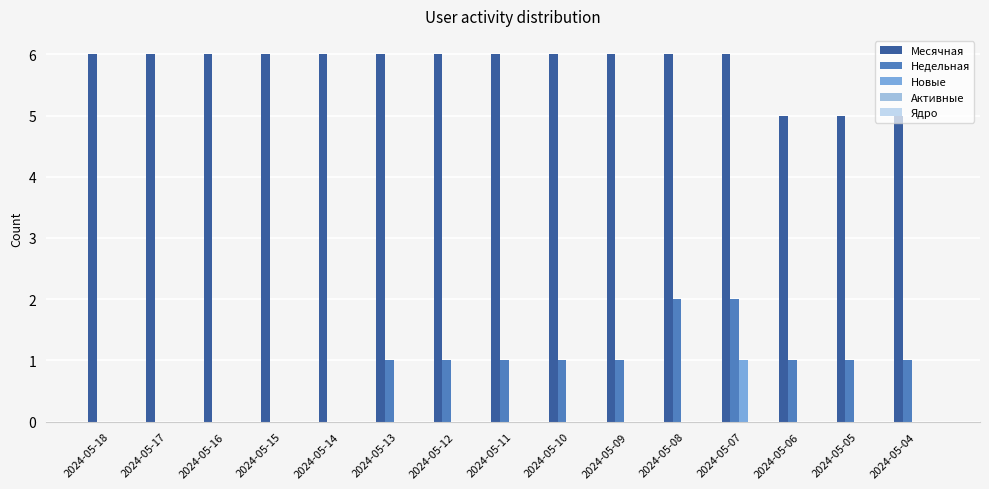

Does the chart contain stacked bars?

No